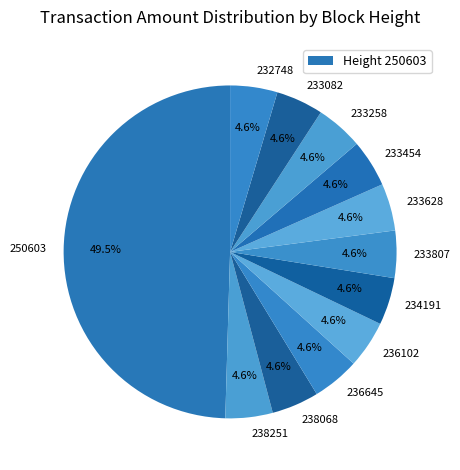

Does 236102 represent more than half of the total?

No